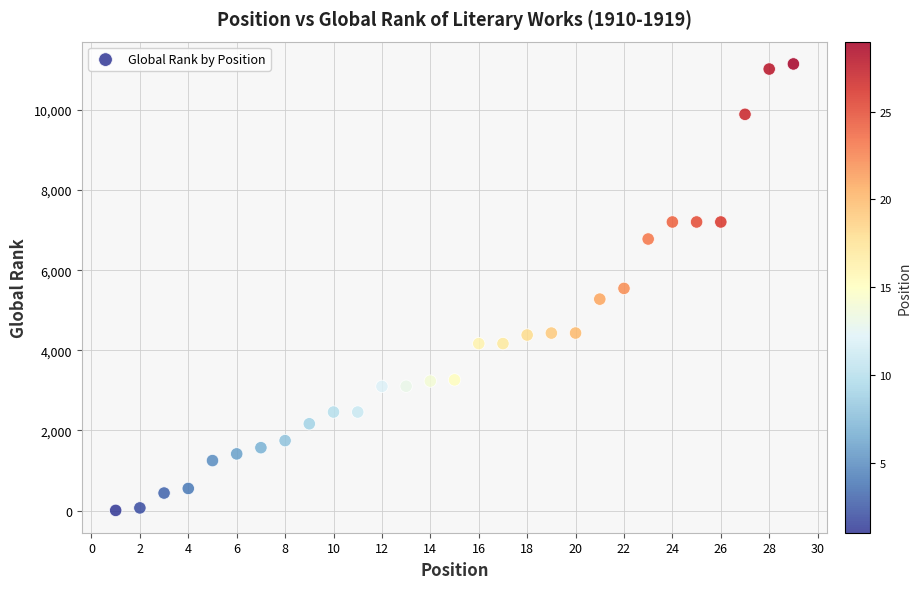

What is the range of X values (max minus min)?

28